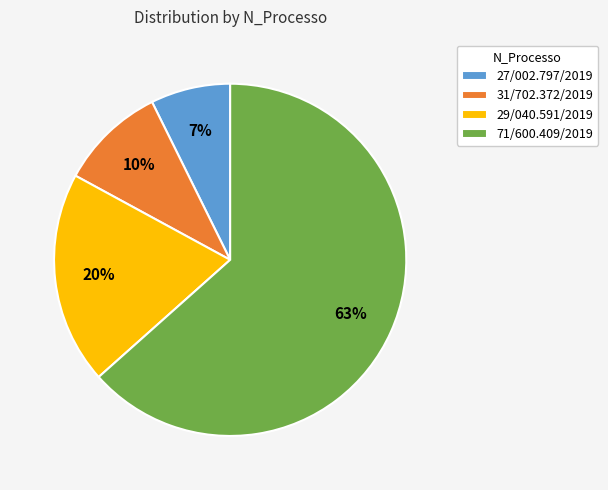

To the nearest percent, what is the difference between the 31/702.372/2019 and 29/040.591/2019 slice percentages?

10%